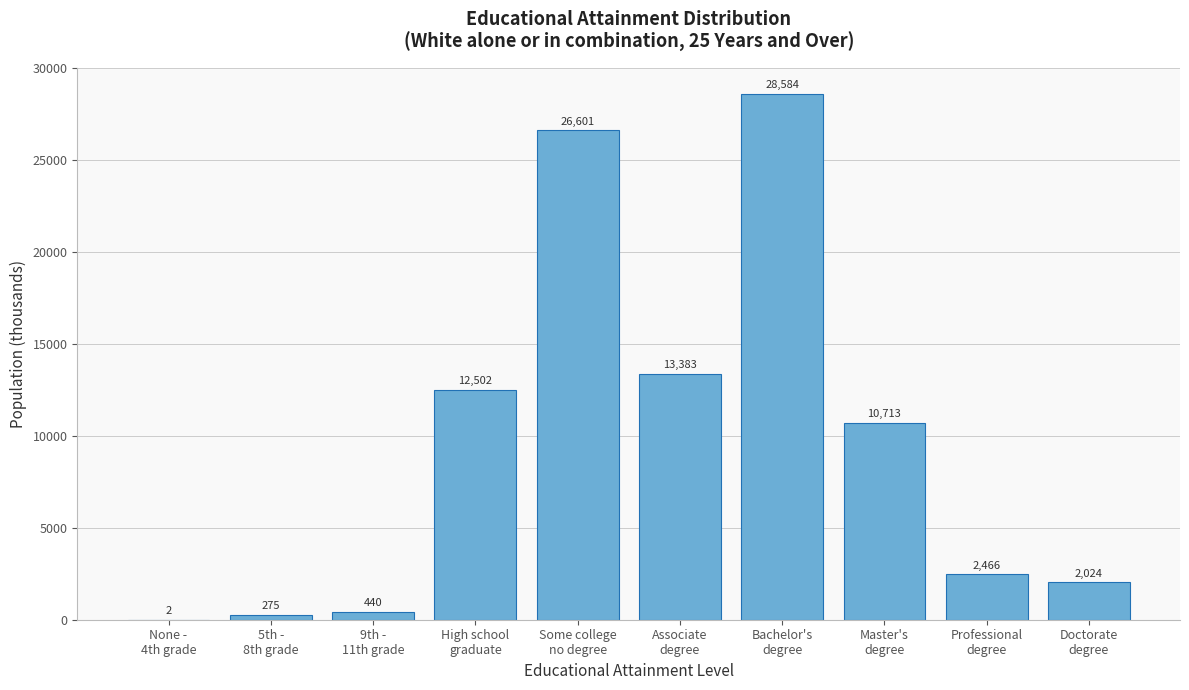

What is the greatest value displayed?

28584